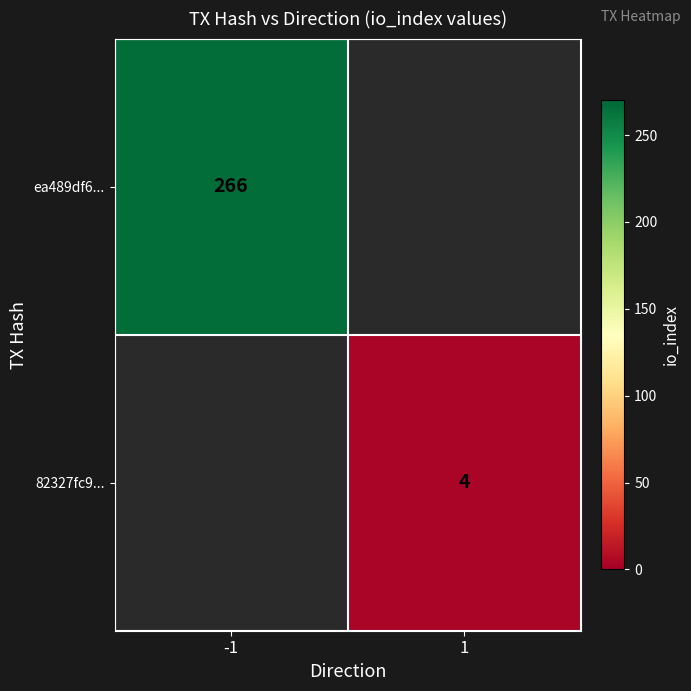

True or false: 82327fc9... has a value of 3 at 1.

False